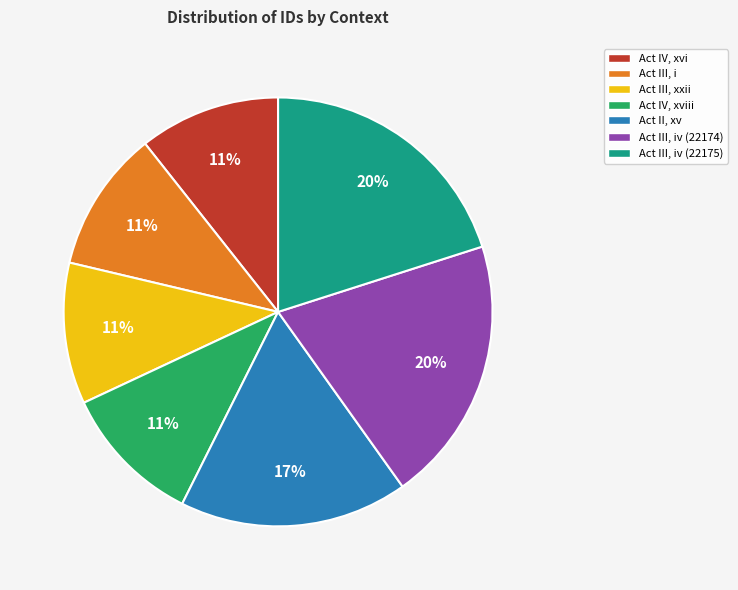

Is there a majority slice in this chart?

No